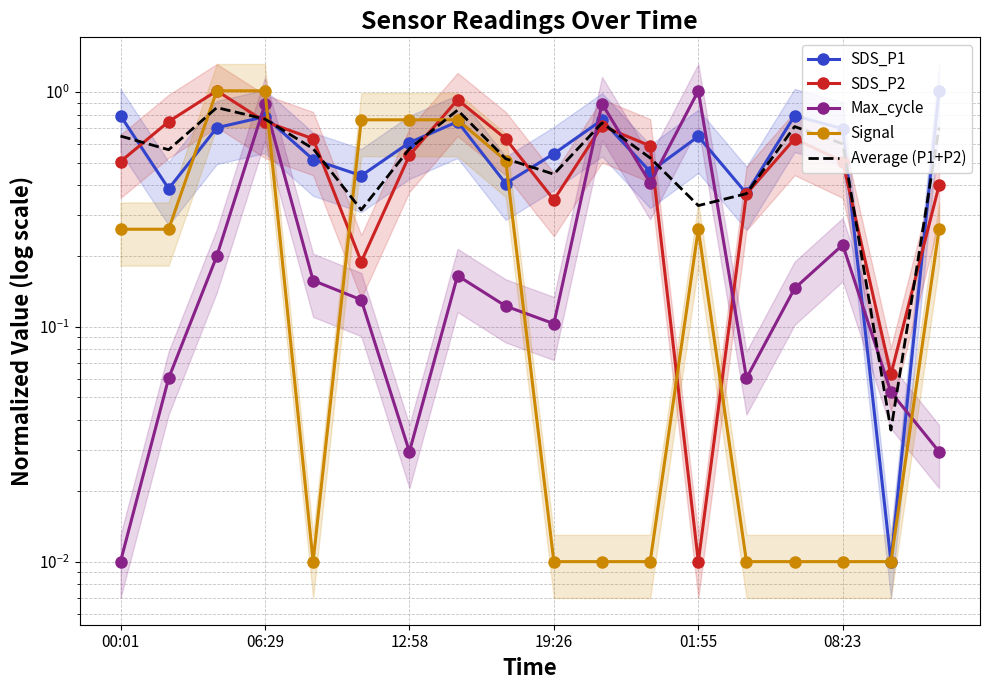

Which series has the largest total across all categories?

SDS_P1